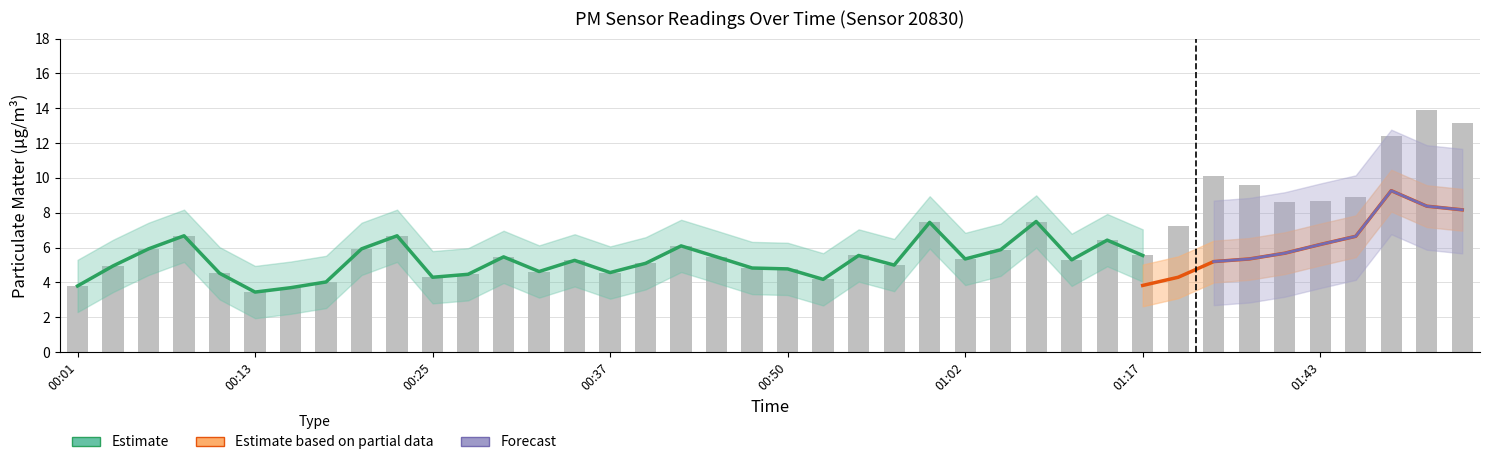

What is the minimum value shown in the chart?

3.5